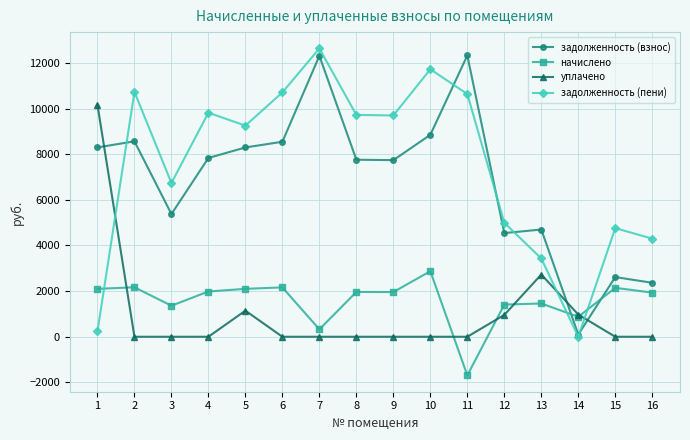

What is the highest value of the уплачено series?

10161.0